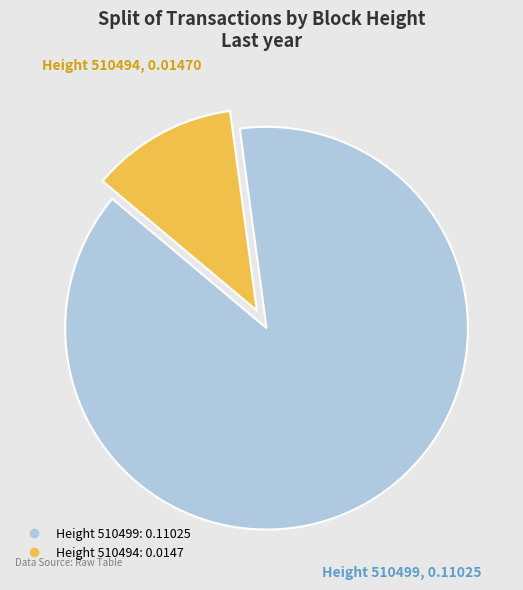

Is there any slice that represents more than half of the pie?

Yes